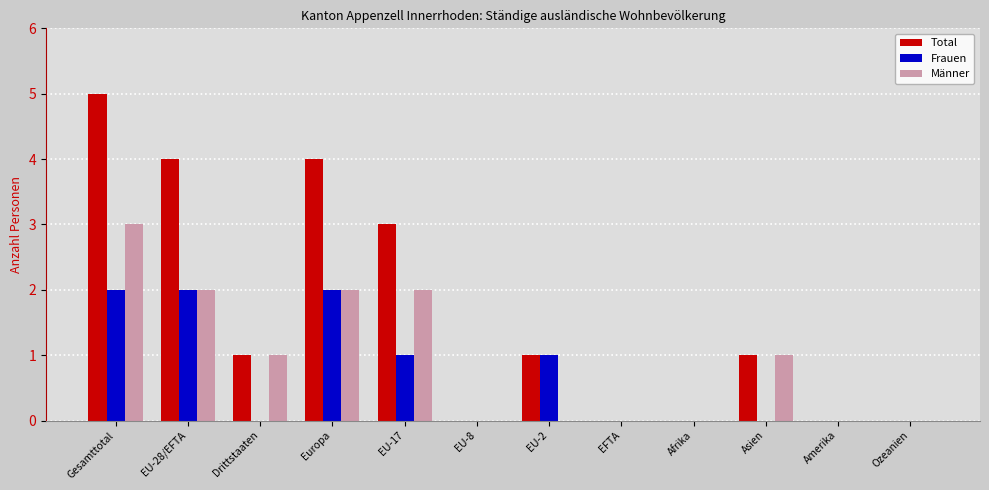

At which category does the chart reach its peak across all series?

Gesamttotal